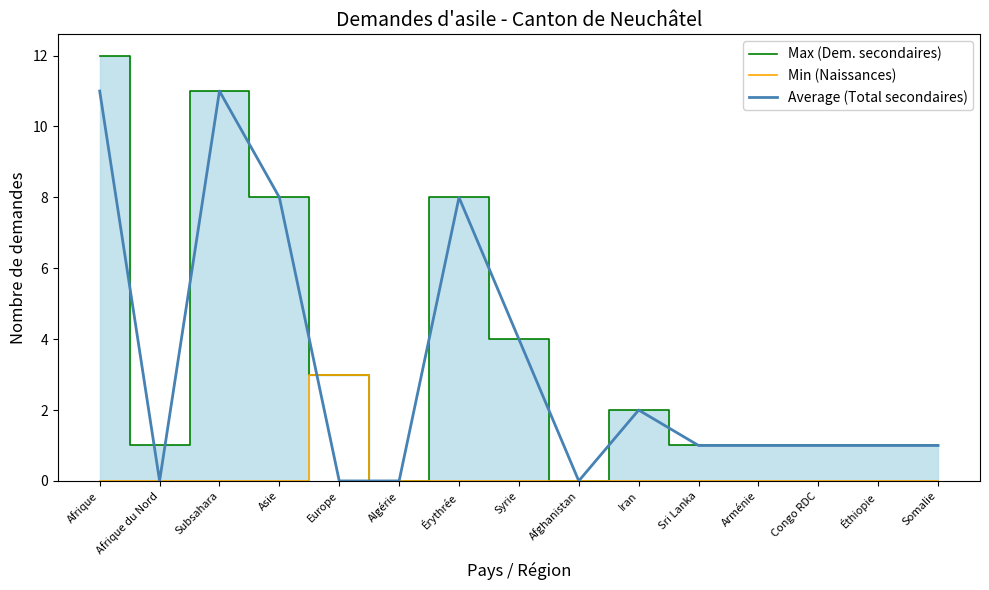

Is it true that Average (Total secondaires) equals 11 at Afrique?

True